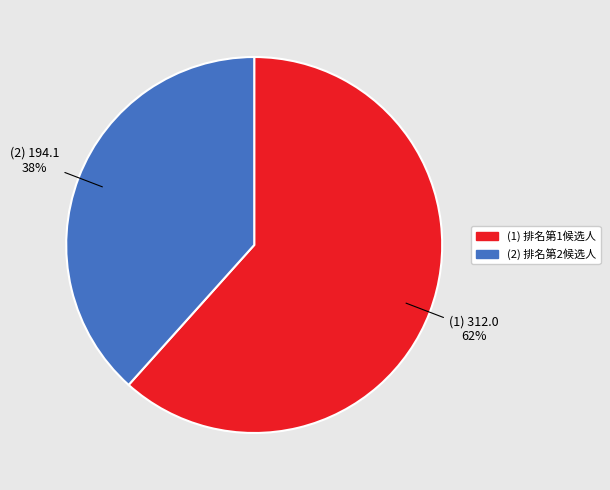

To the nearest percent, what is the average slice percentage?

50%